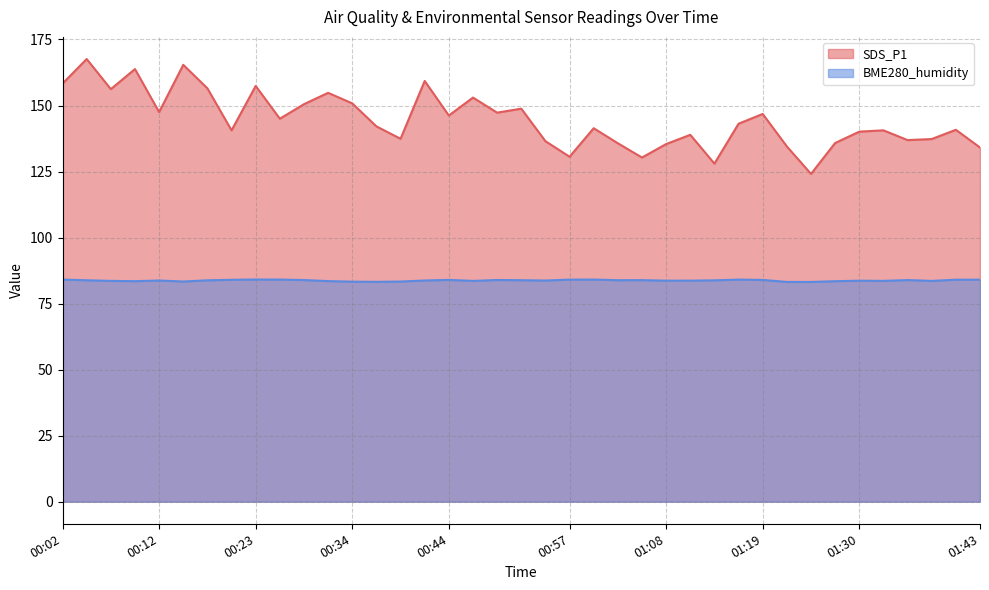

True or false: BME280_humidity and SDS_P1 intersect in this chart.

False